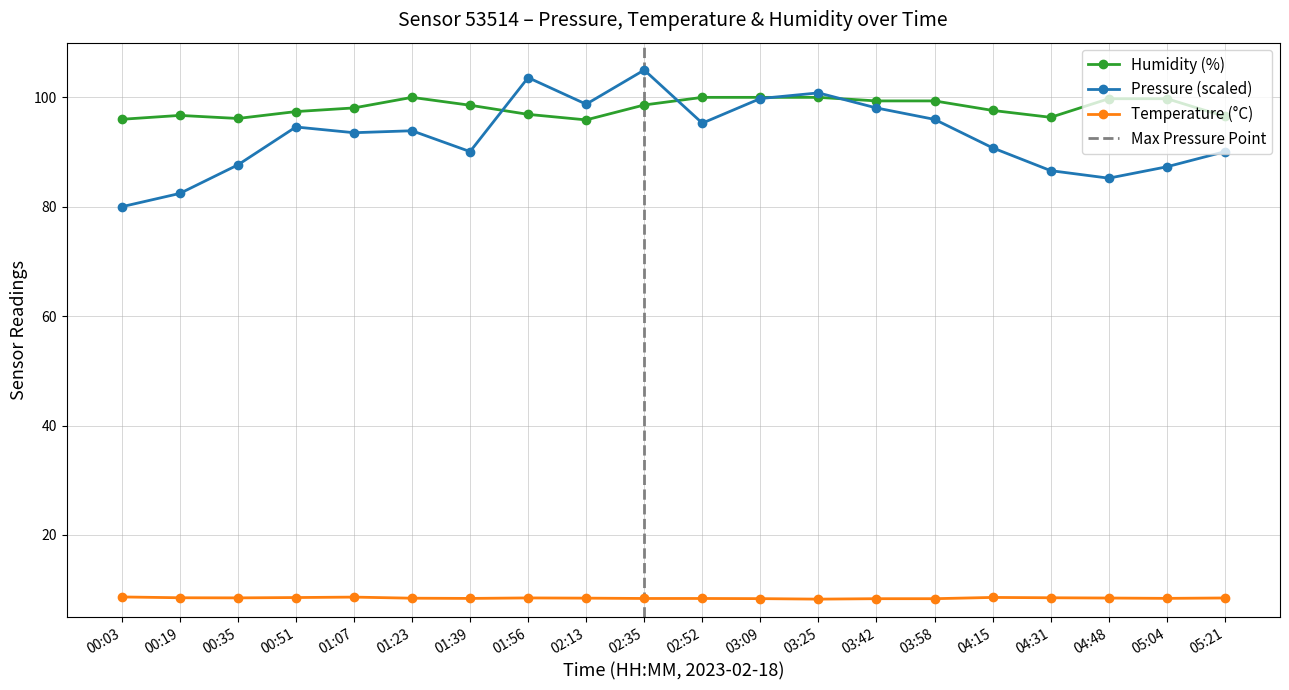

Which series has the largest range (max minus min)?

Pressure (Pa)